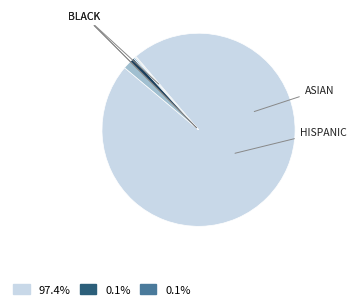

Is there any slice that represents more than half of the pie?

Yes